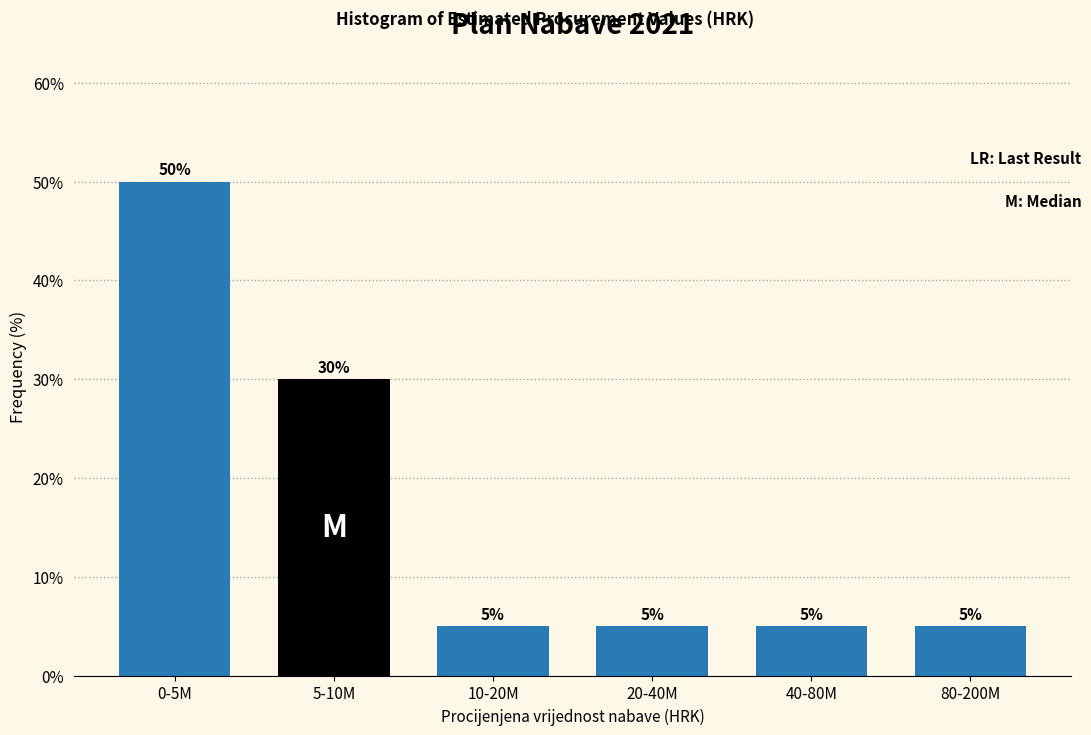

Reading left to right, transcribe all the data shown in this chart.

0-5M=50	5-10M=30	10-20M=5	20-40M=5	40-80M=5	80-200M=5